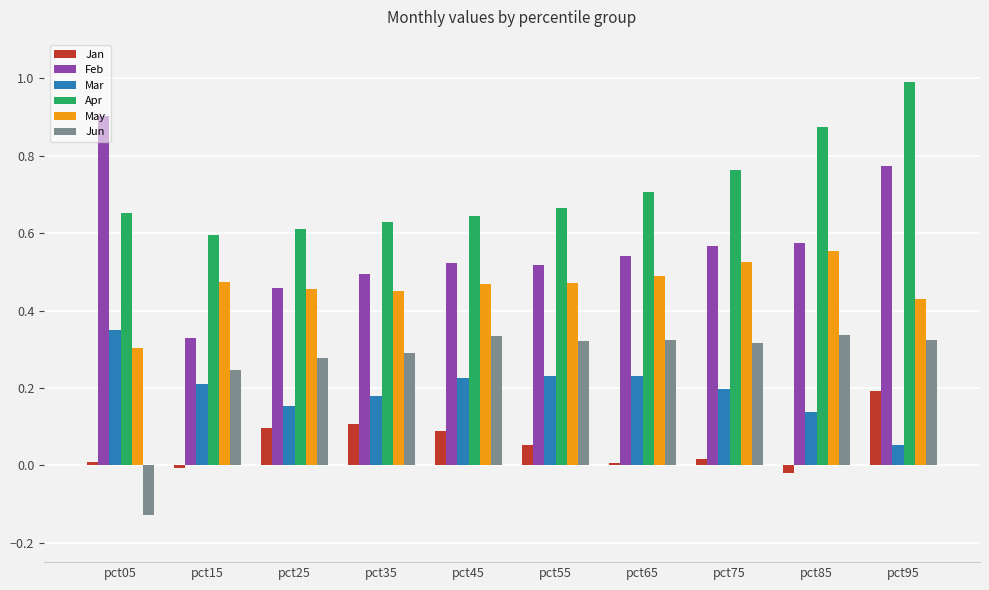

Which series has the widest spread of values?

Feb